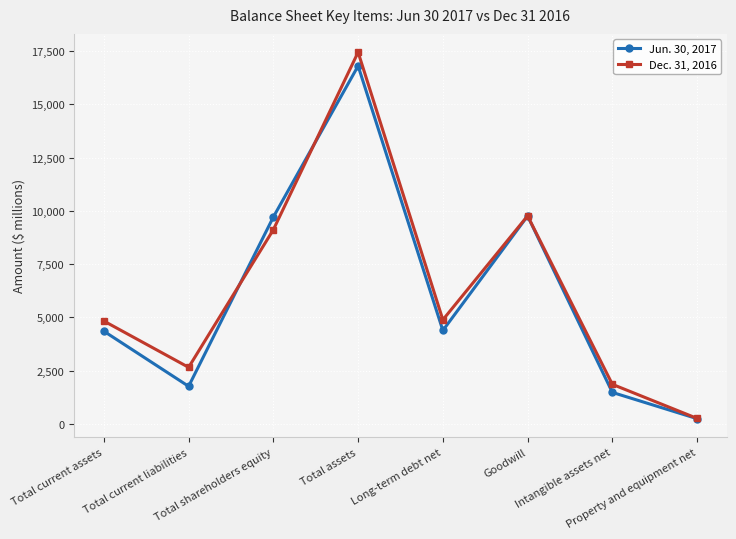

Which series has the largest range (max minus min)?

Dec. 31, 2016